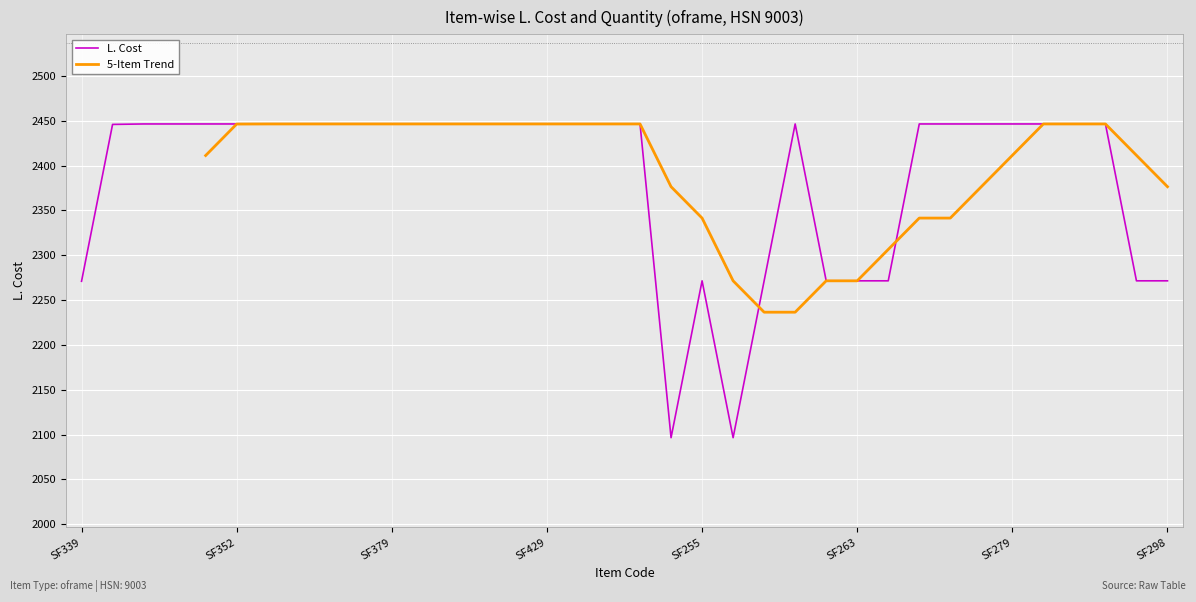

True or false: the data has more than 2 interior local peaks.

False